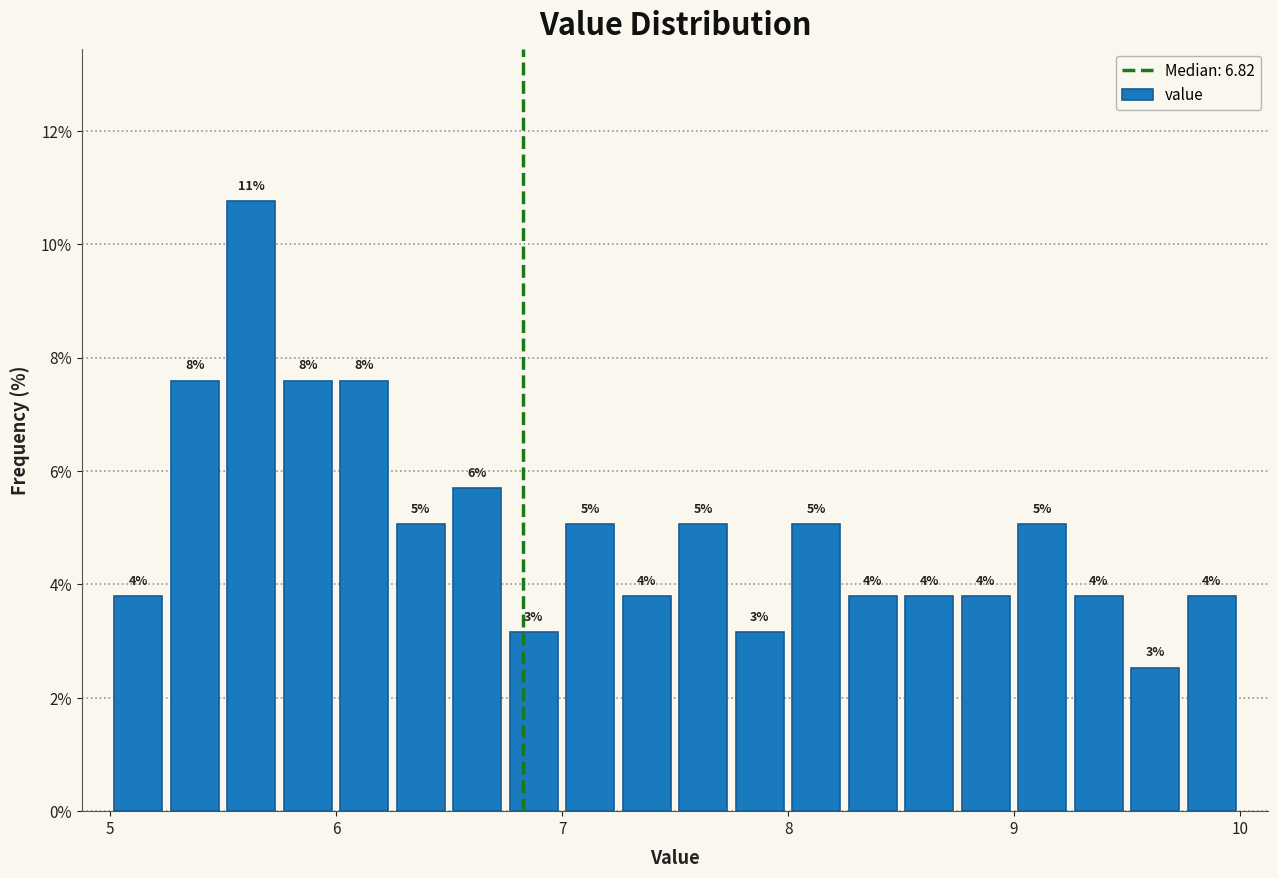

Around what value on the x-axis is the tallest bar? Give the approximate position of its centre, as read against the axis.

5.6